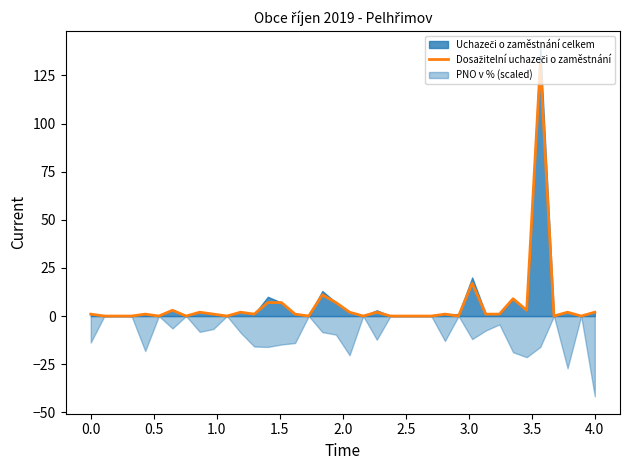

How many points are lower than both their immediate neighbors (excluding endpoints)?

10